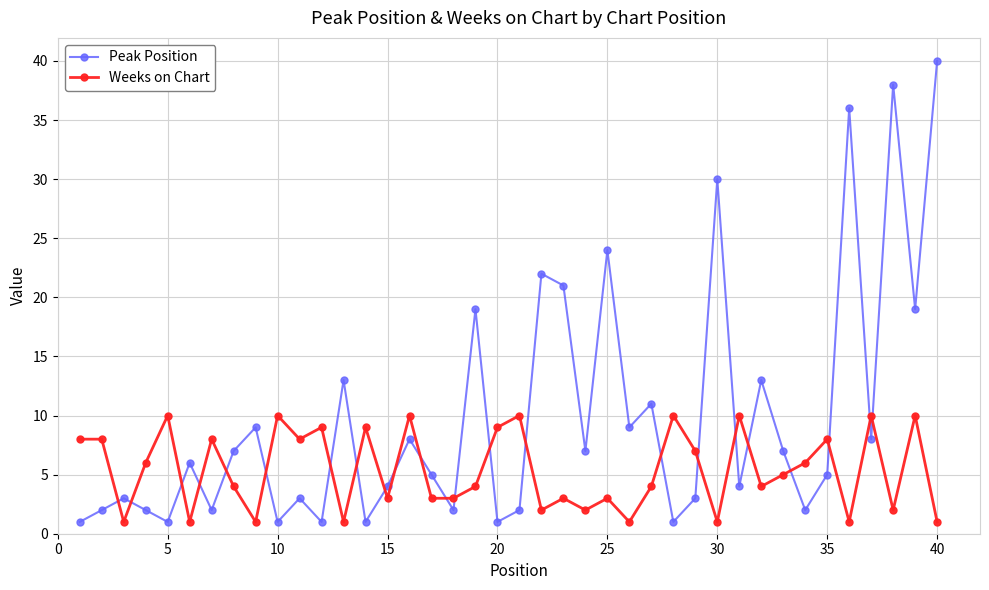

What is the maximum value shown in the chart?

40